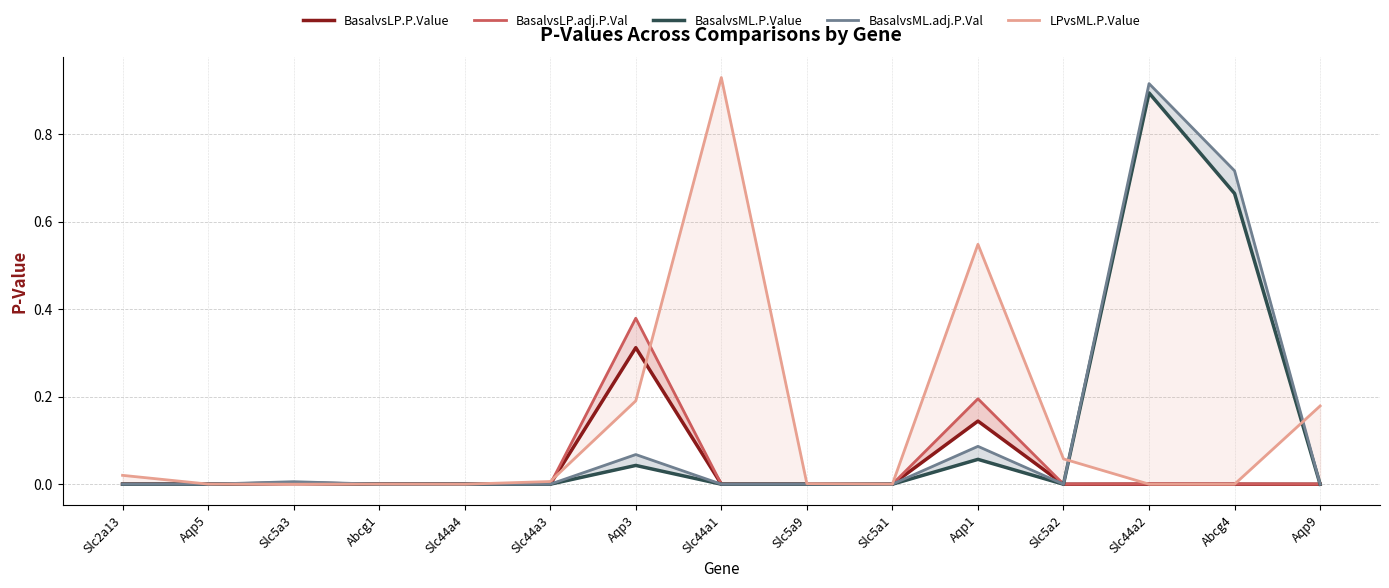

Where is the first local maximum for BasalvsLP.adj.P.Val?

Slc5a3